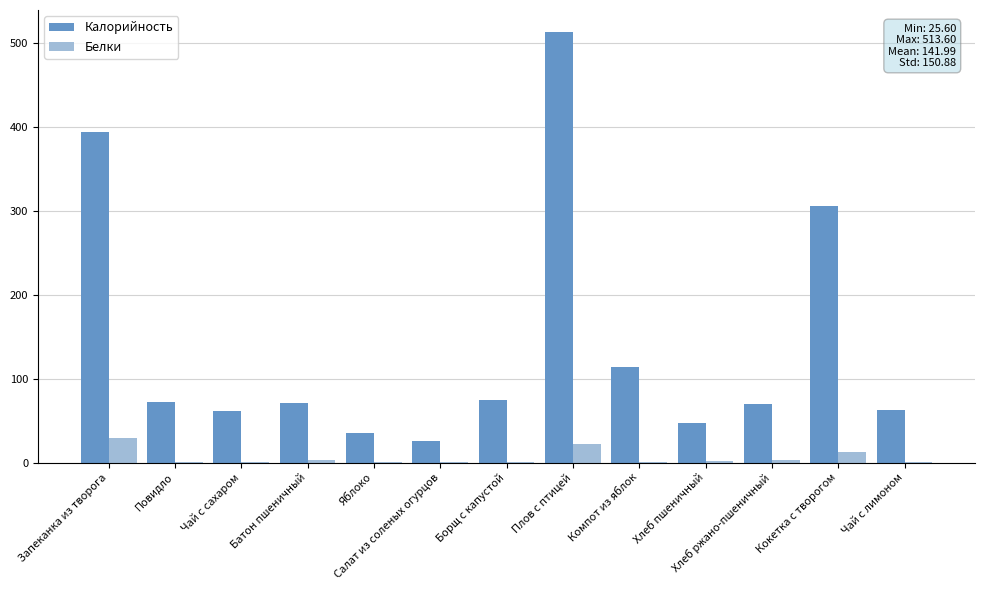

Which series has the largest range (max minus min)?

Калорийность